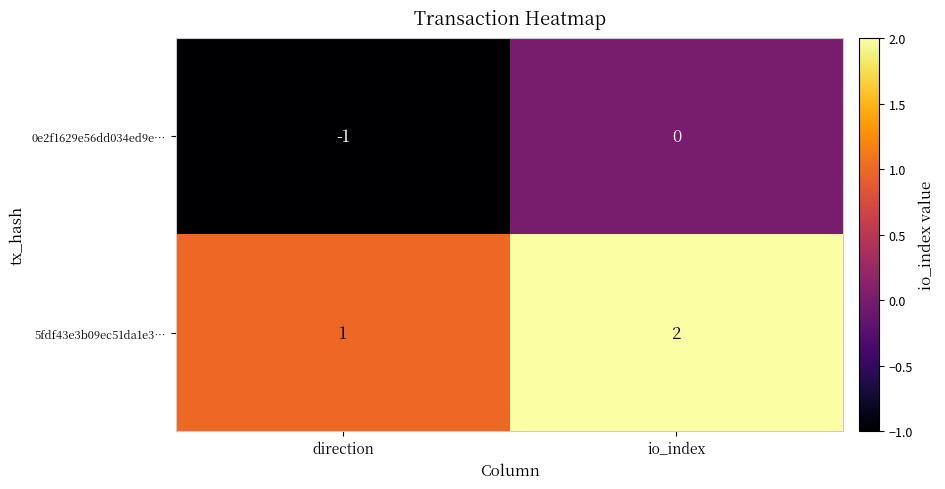

The value of 0e2f1629e56dd034ed9e… at io_index is -1. True or false?

False